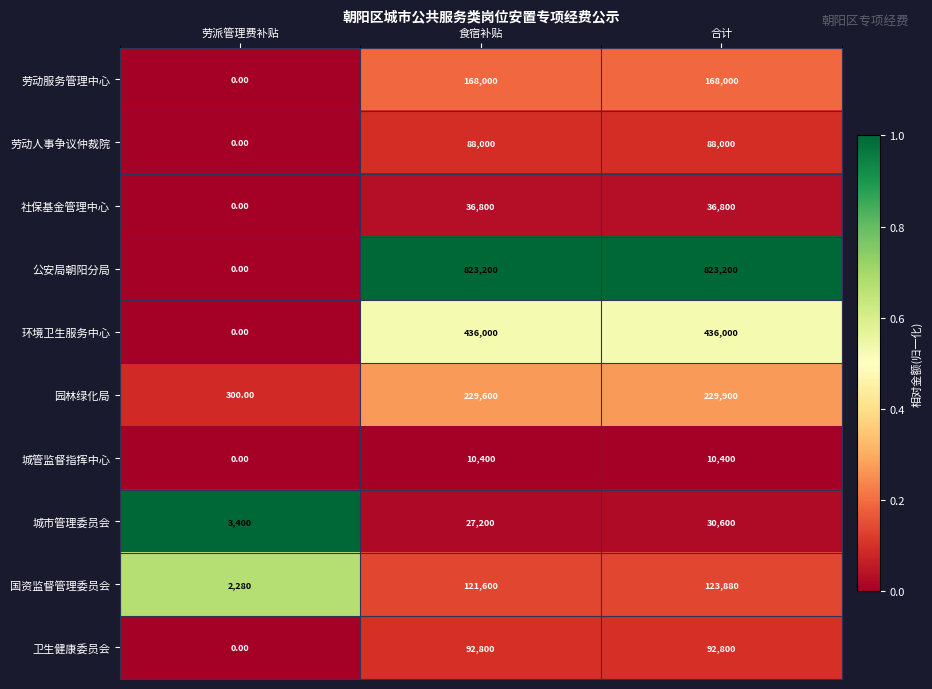

Which label corresponds to the smallest value in the chart?

劳派管理费补贴